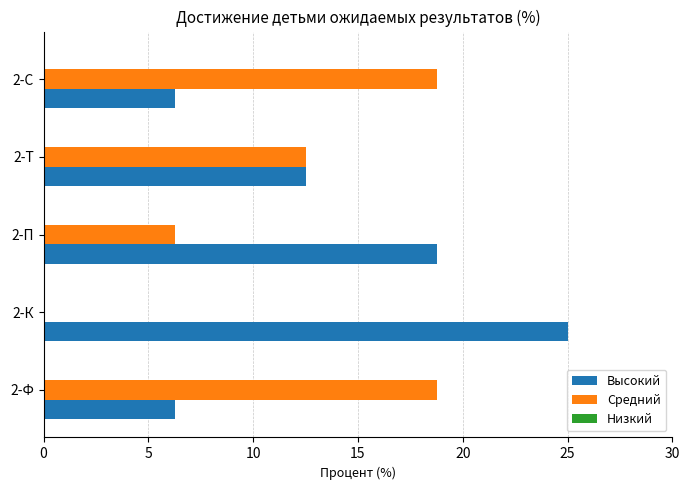

At which label does Высокий reach its peak?

2-К